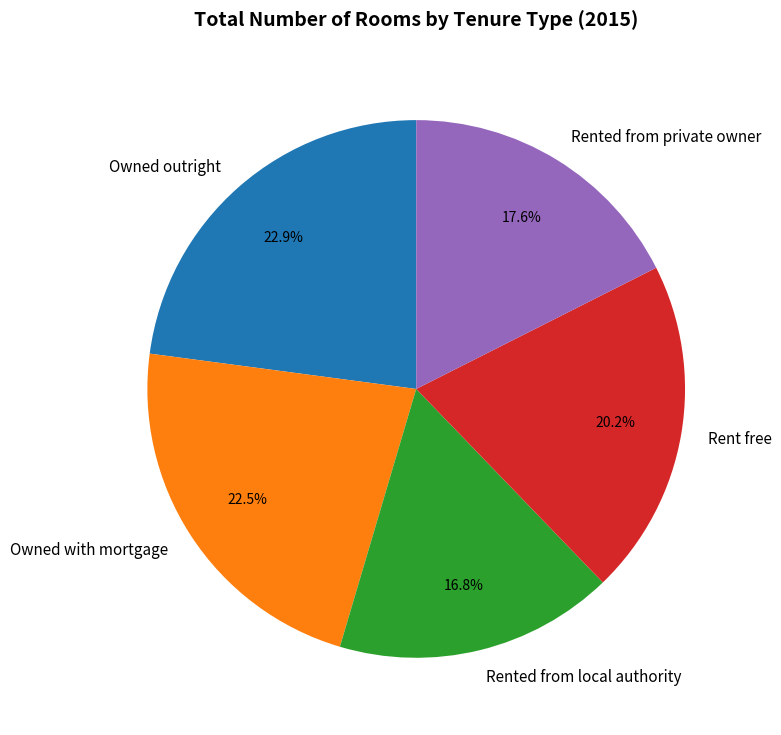

Does any single category account for the majority?

No